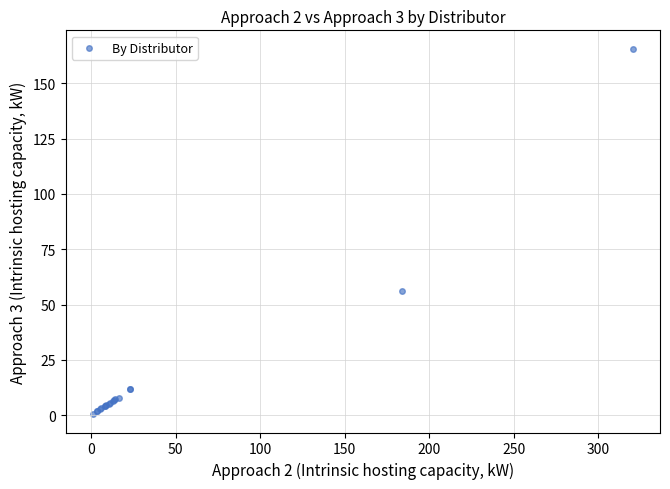

What Y value in the scatter plot is closest to 83?

56.0